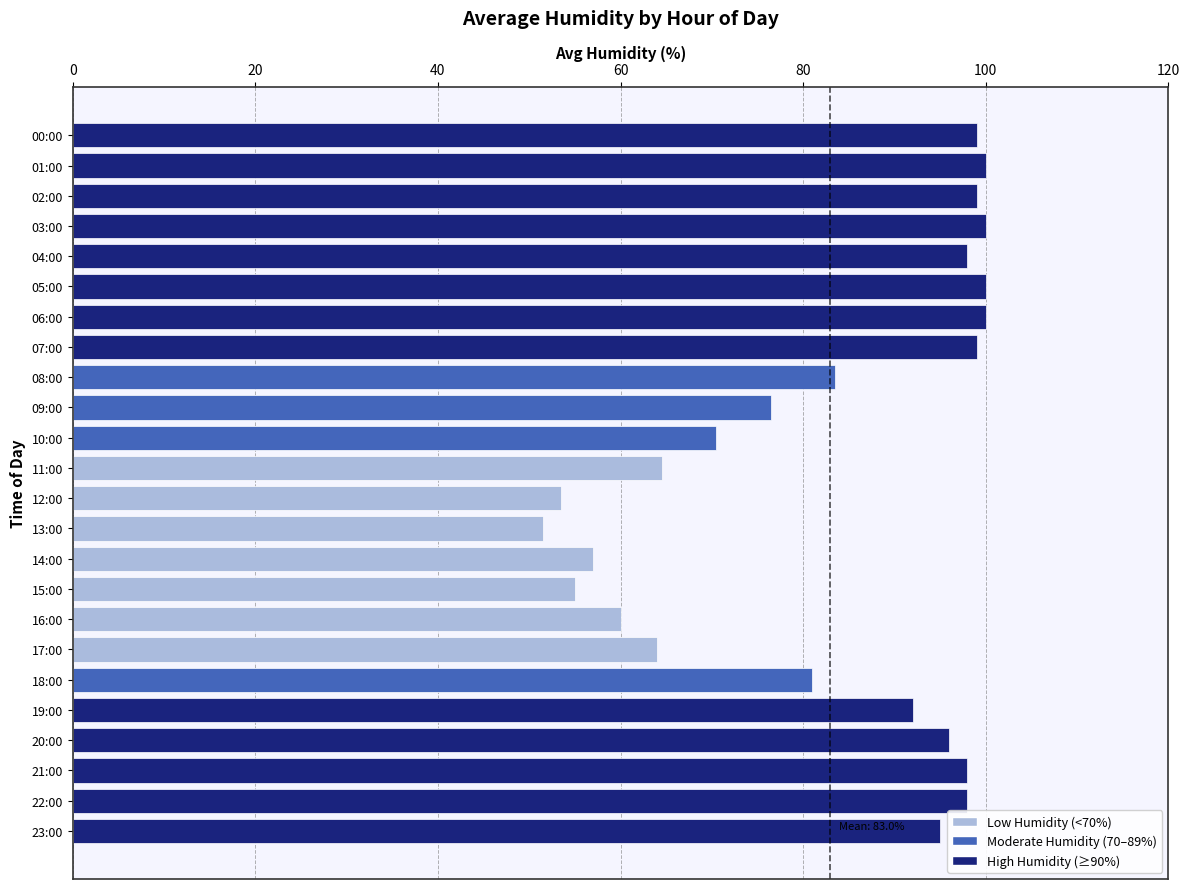

At which label is the value closest to 75?

09:00